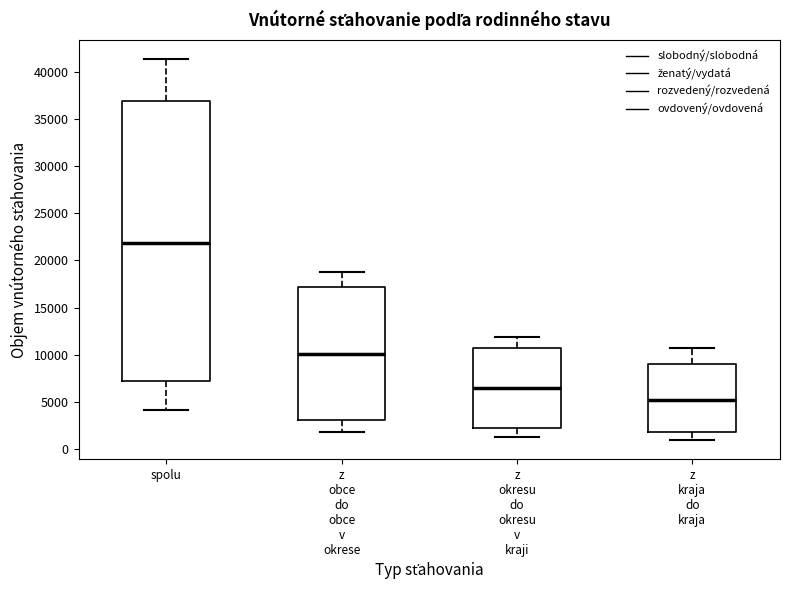

Reading left to right, transcribe this box plot: for each box, give where its median line is, the range the box spans, and where its two whiskers end, as read against the y-axis. The values are not printed on the chart, so give them approximately, as read against the axis.

spolu: median 22000, box 7000 to 37000, whiskers 4000 to 41500
z obce do obce v okrese: median 10000, box 3000 to 17000, whiskers 2000 to 18500
z okresu do okresu v kraji: median 6500, box 2500 to 11000, whiskers 1500 to 12000
z kraja do kraja: median 5000, box 2000 to 9000, whiskers 1000 to 10500